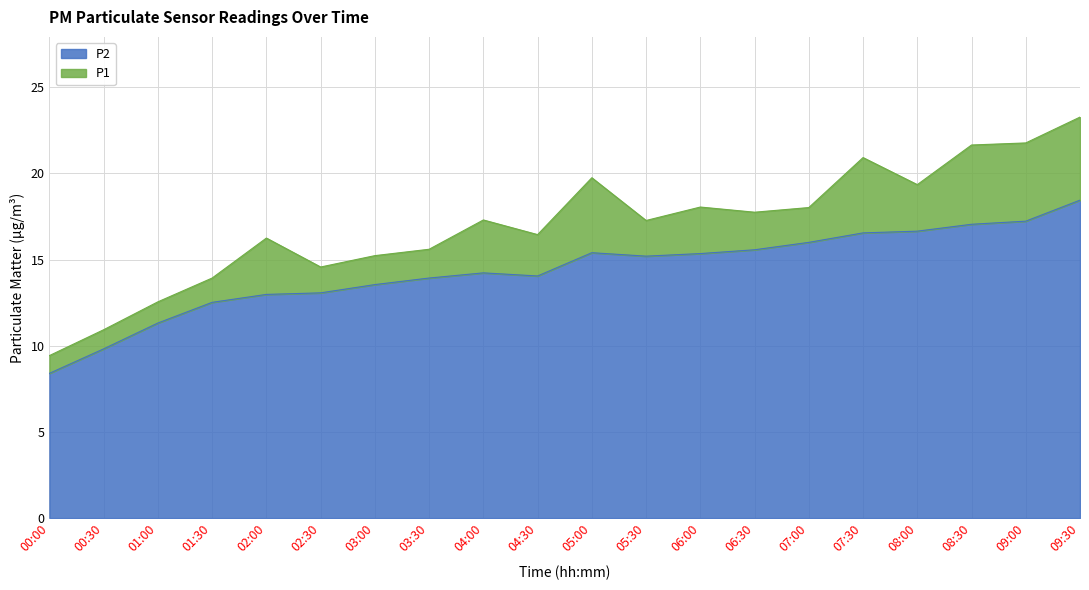

Does the chart display data point markers on the line(s)?

No